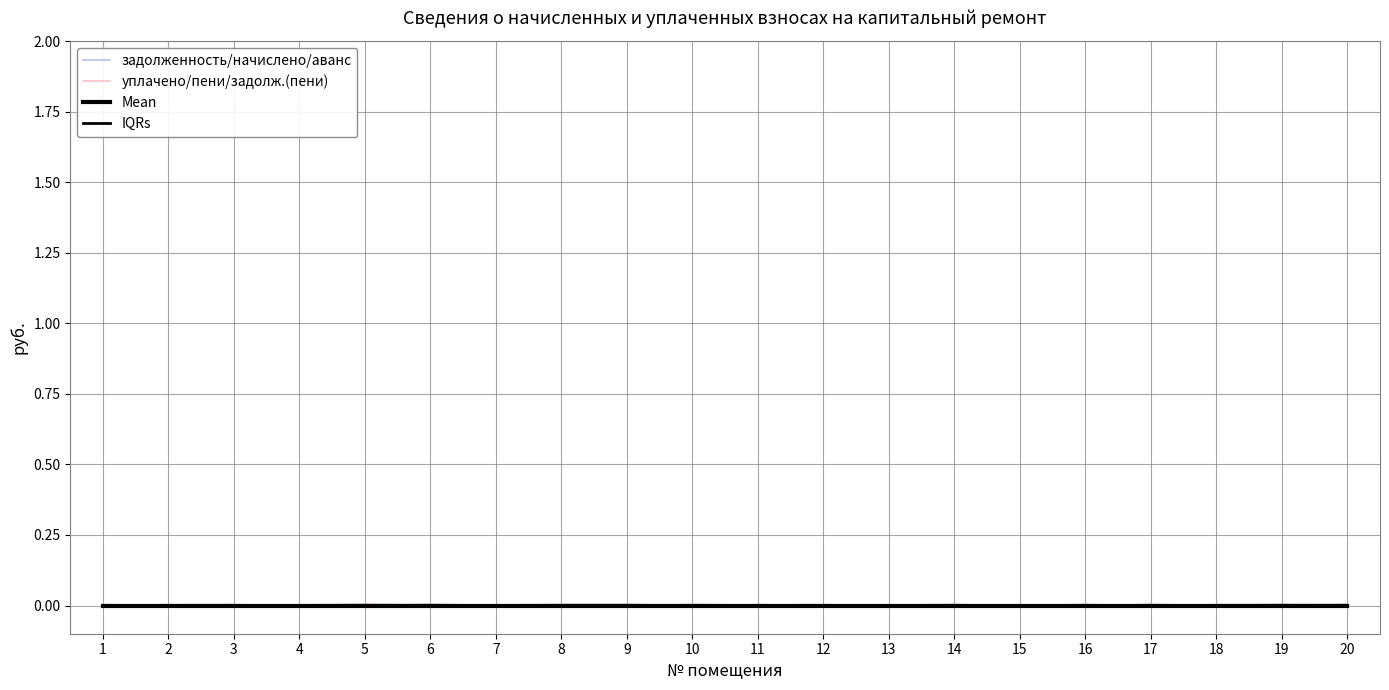

How many lines are shown in the chart?

4